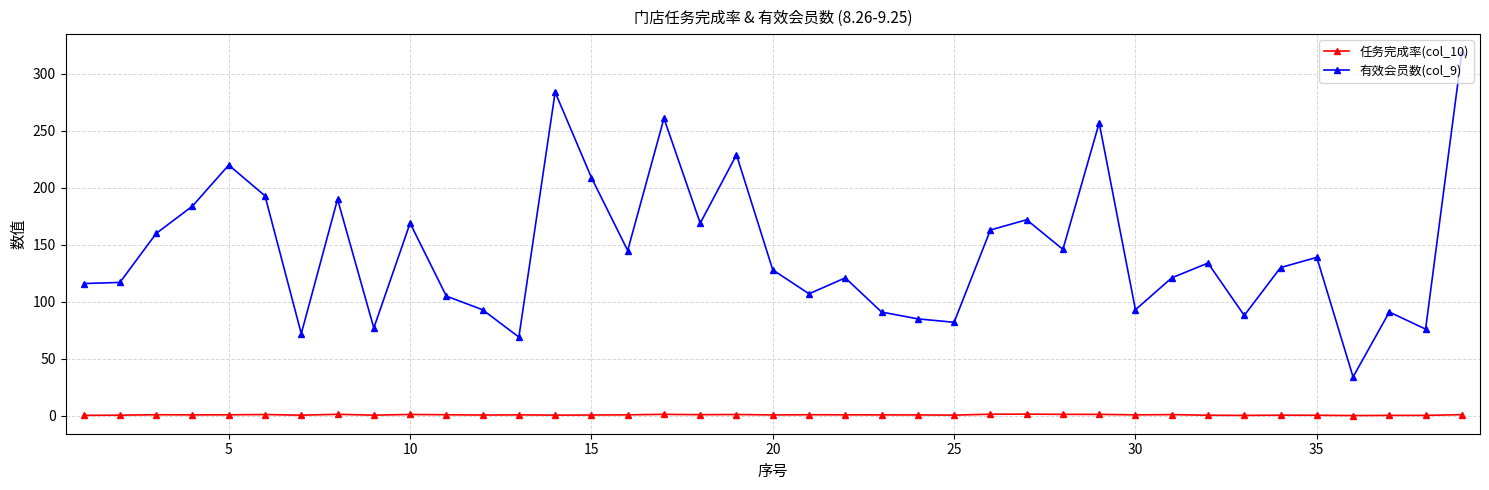

What is the sum of all 有效会员数(col_9) values?

5639.0